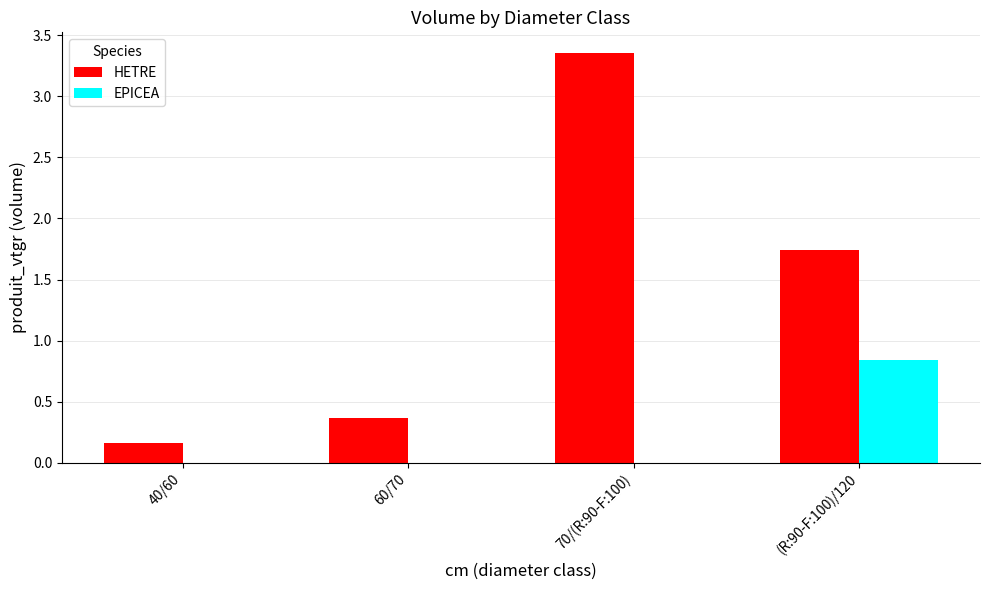

What is the total value across all series at 60/70?

0.4